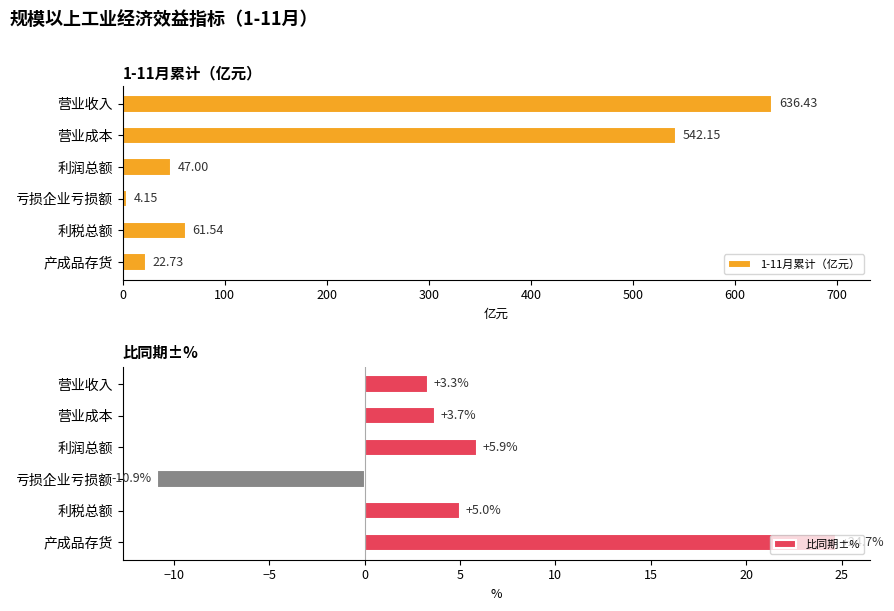

True or false: 1-11月累计（亿元） has a value of 61.5 at 利税总额.

True